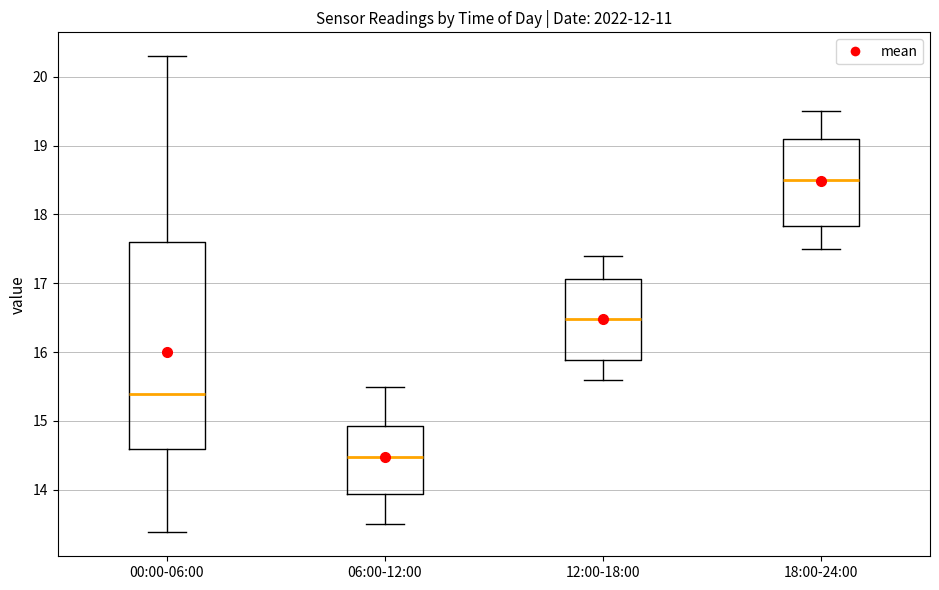

Which box's median line is the highest?

18:00-24:00